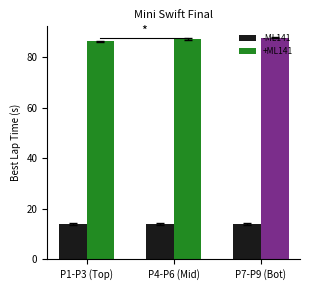

What is the label of the 1st bar from the left?

P1-P3 (Top)